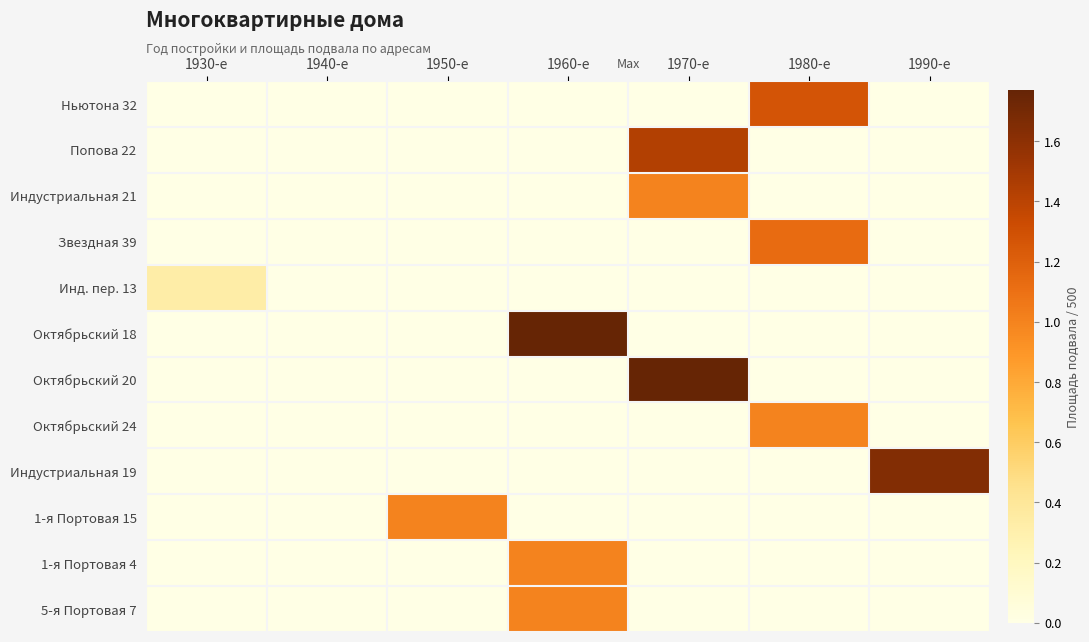

What is the spread (max minus min) of values at 1990-е?

1.6